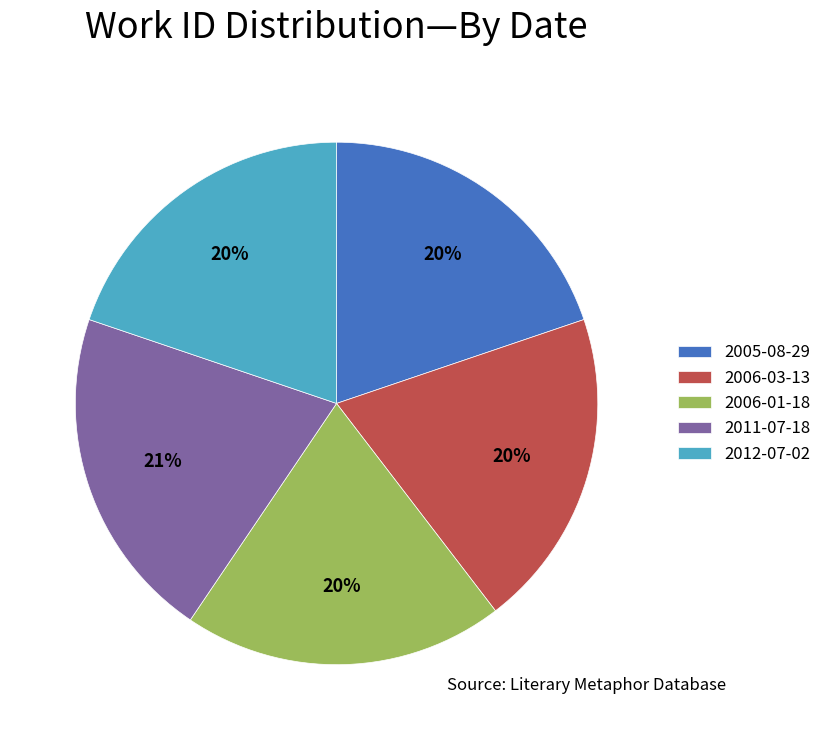

Which category has the biggest portion of the pie?

2011-07-18